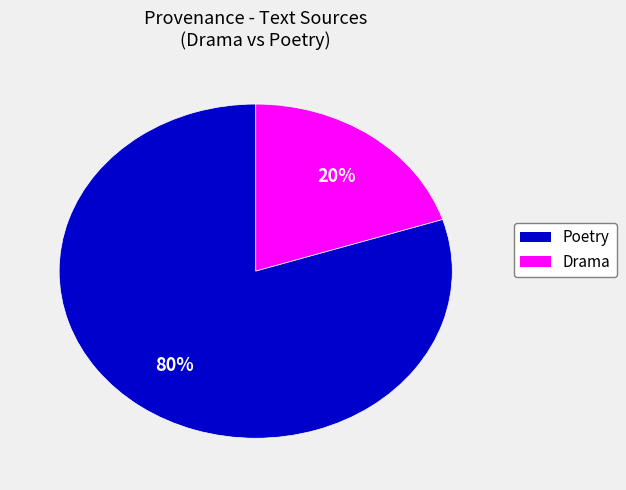

Is there any slice that represents more than half of the pie?

Yes